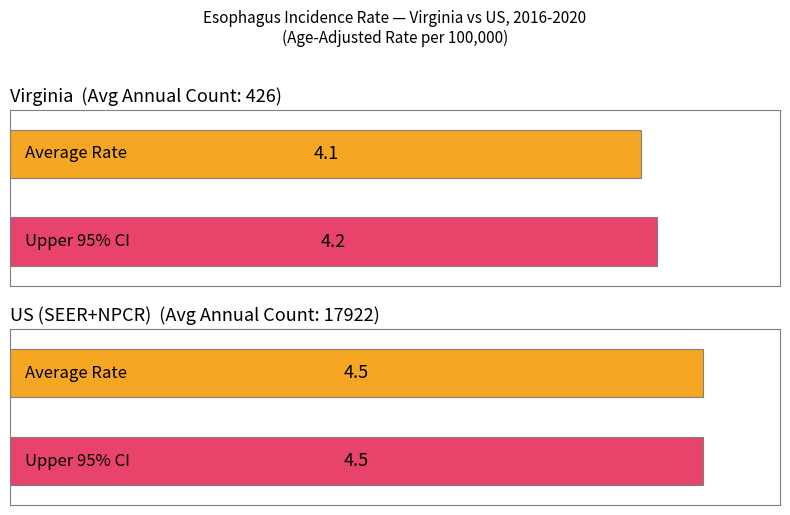

How many bars are there in each group?

2